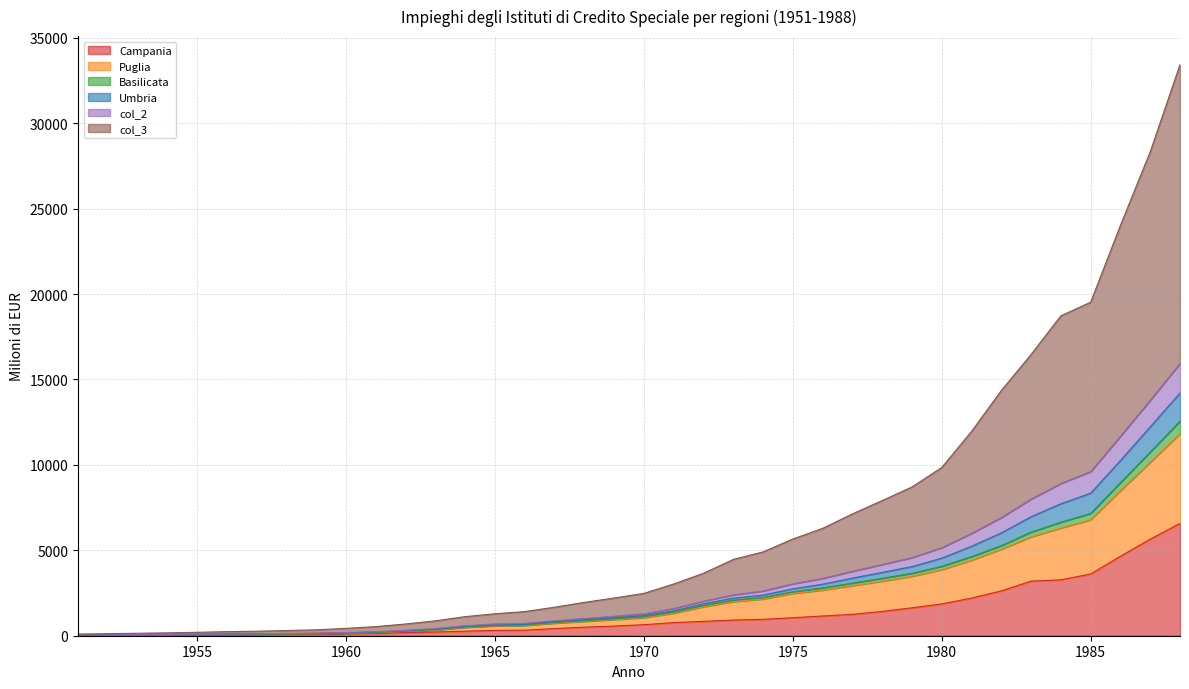

Which category has the lowest value in the col_2 series?

1951